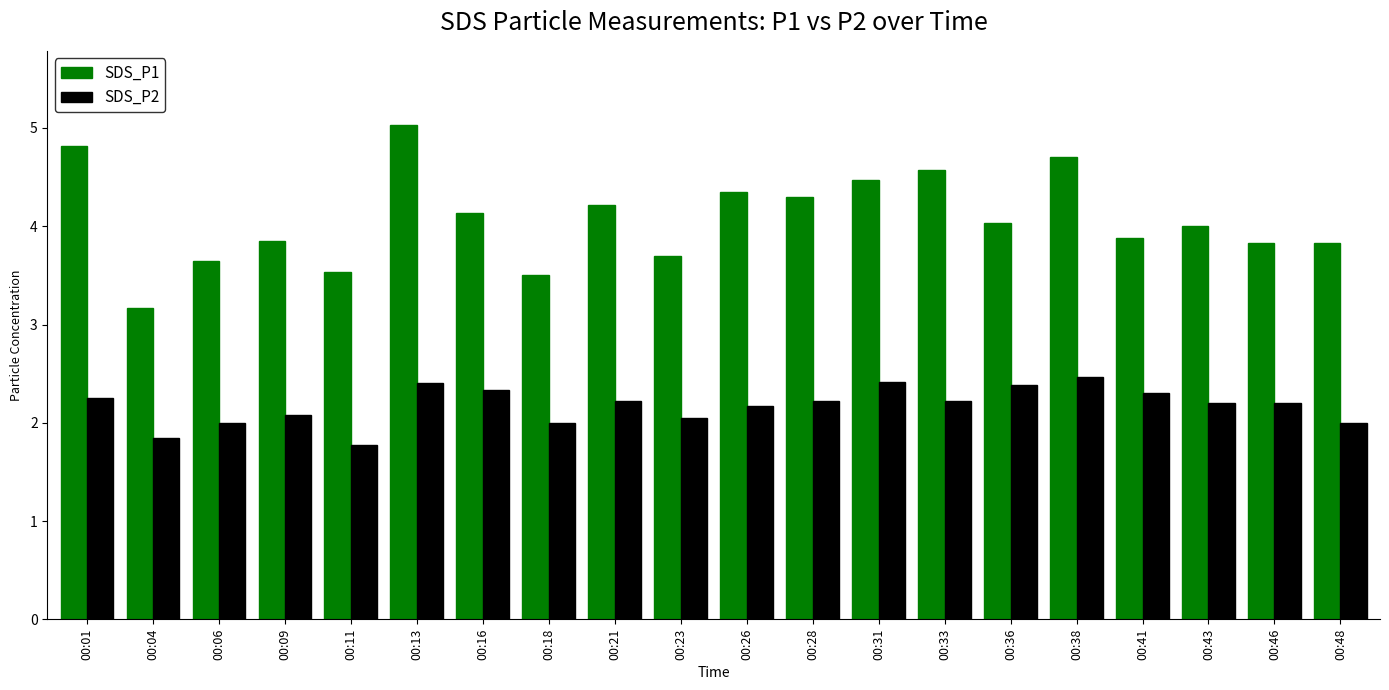

What is the lowest value of the SDS_P1 series?

3.2